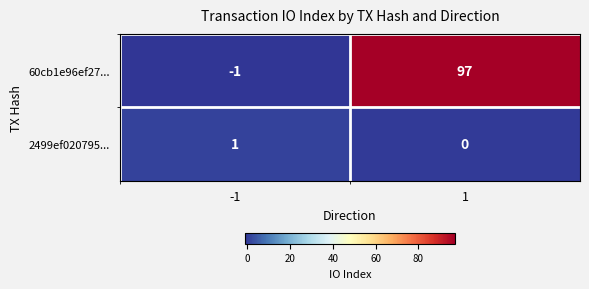

What is the maximum value for 60cb1e96ef27...?

97